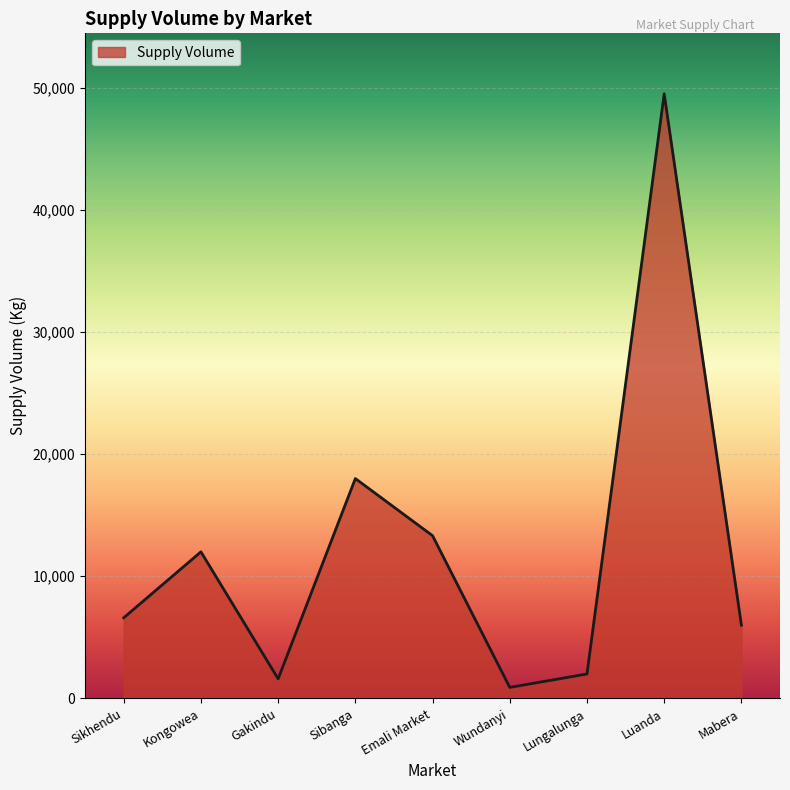

How many lines are shown in the chart?

1